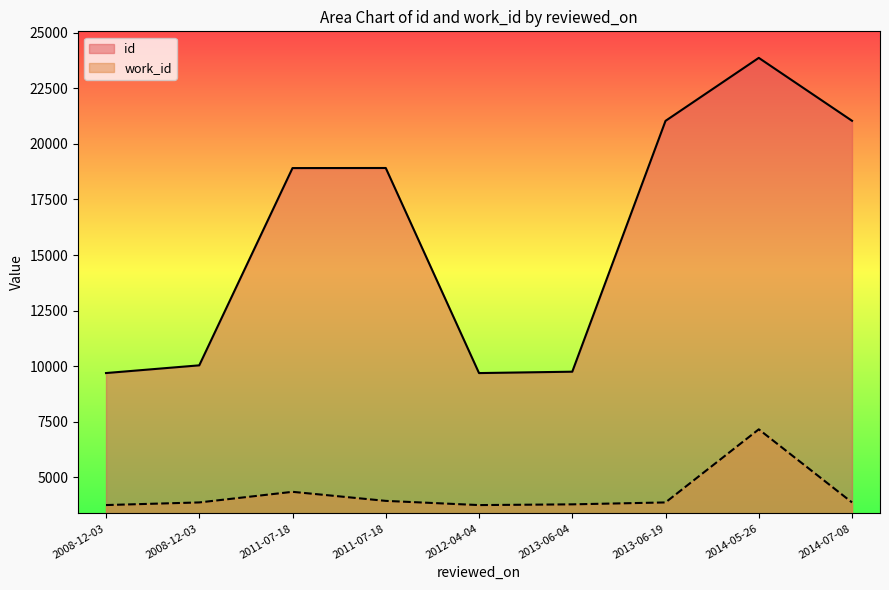

True or false: id has more than 1 points higher than both neighbors.

True